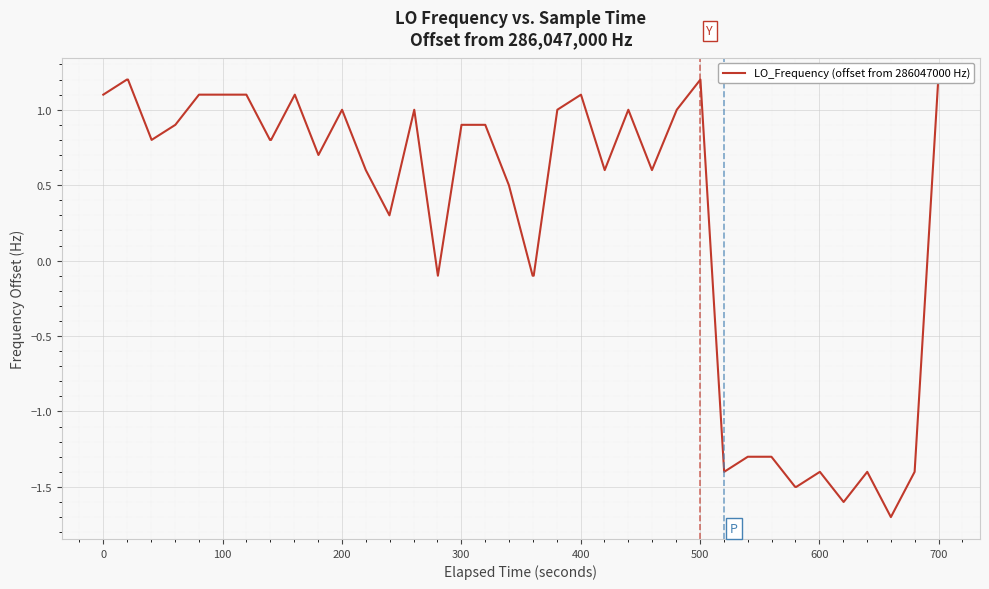

How many negative values are there?

13